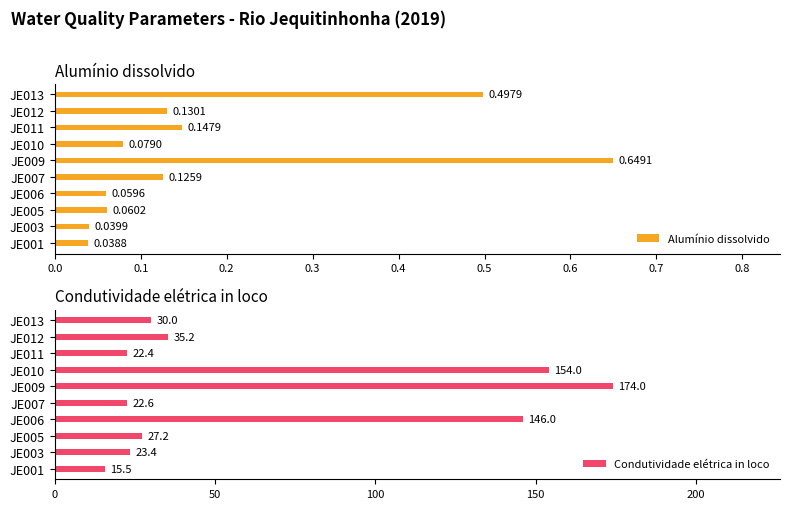

The value of Condutividade elétrica in loco at JE005 is 27.2. True or false?

True